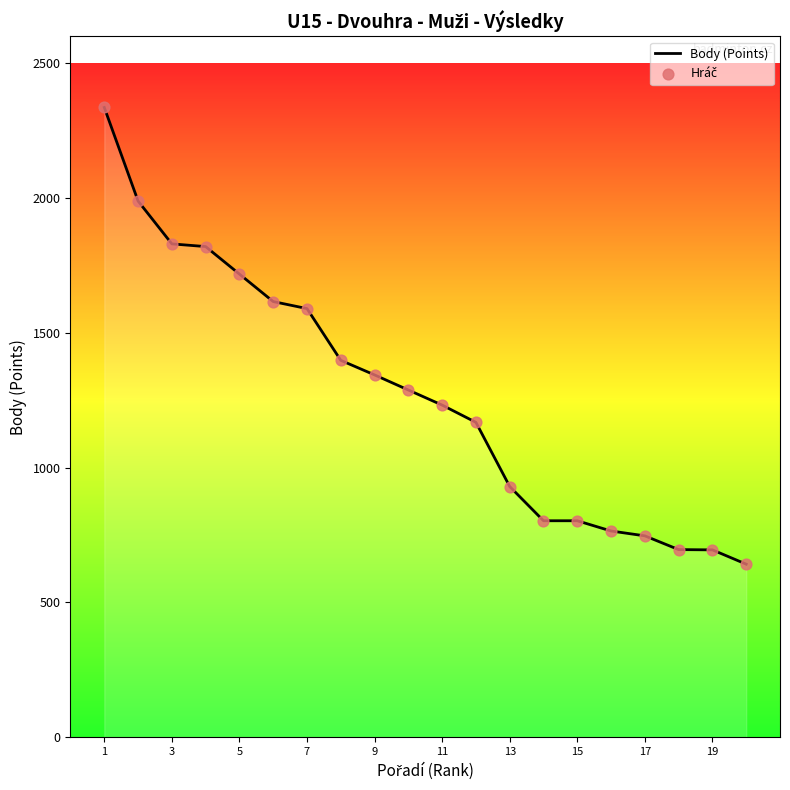

What is the minimum value shown in the chart?

642